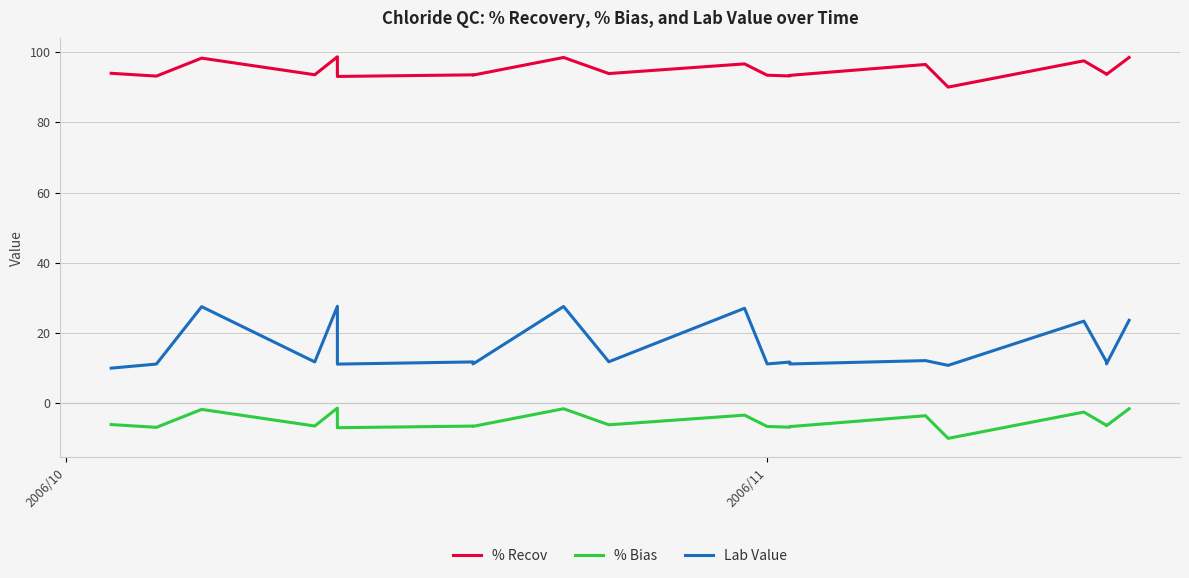

How many data points in % Recov are above 93?

19